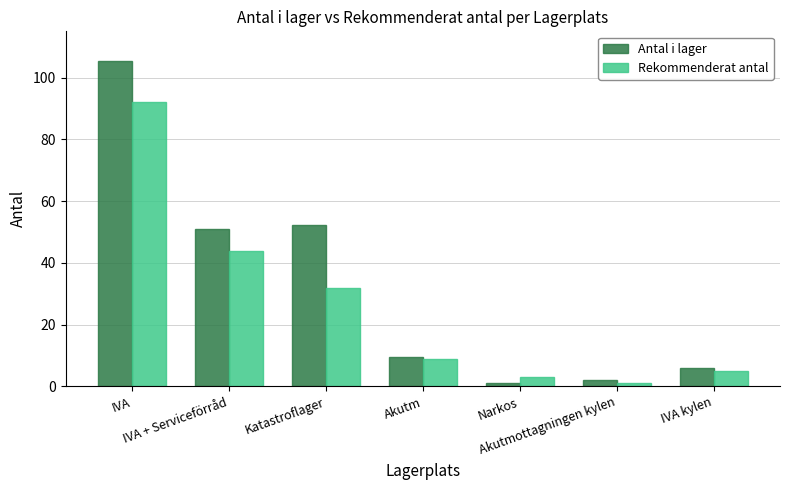

Rank the categories by Antal i lager value from highest to lowest.

IVA, Katastroflager, IVA + Serviceförråd, Akutm, IVA kylen, Akutmottagningen kylen, Narkos